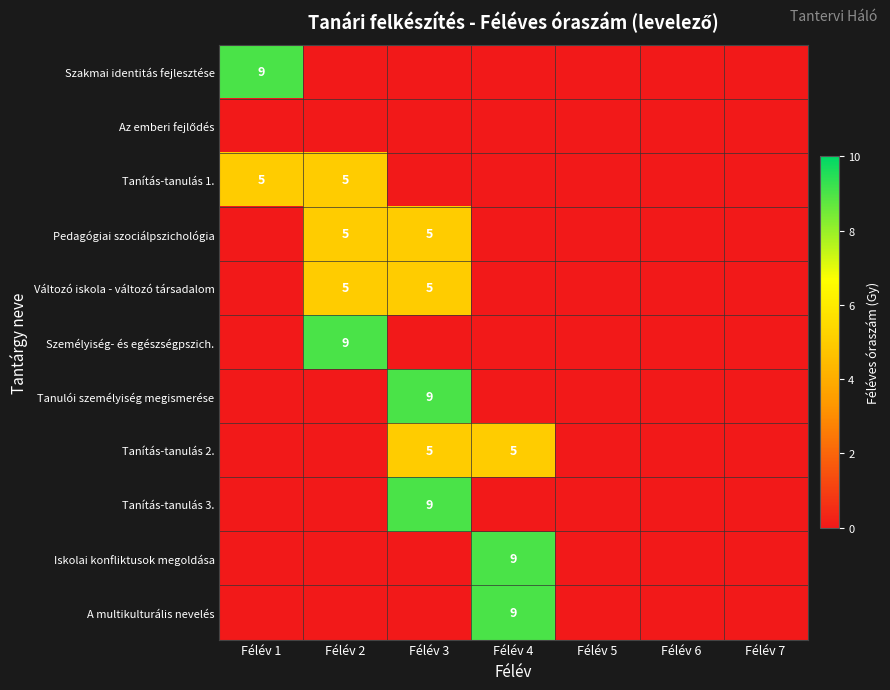

What is the maximum value shown in the chart?

9